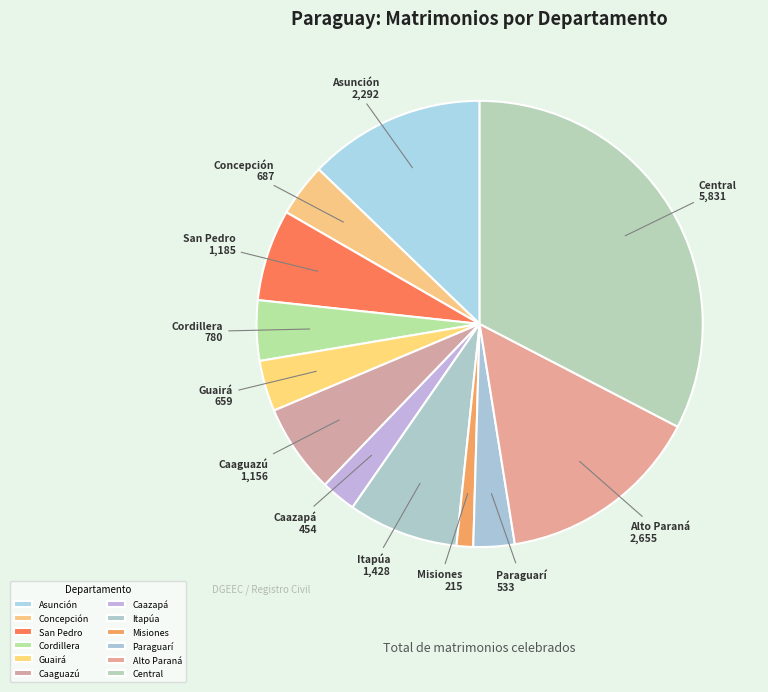

Is there any slice that represents more than half of the pie?

No